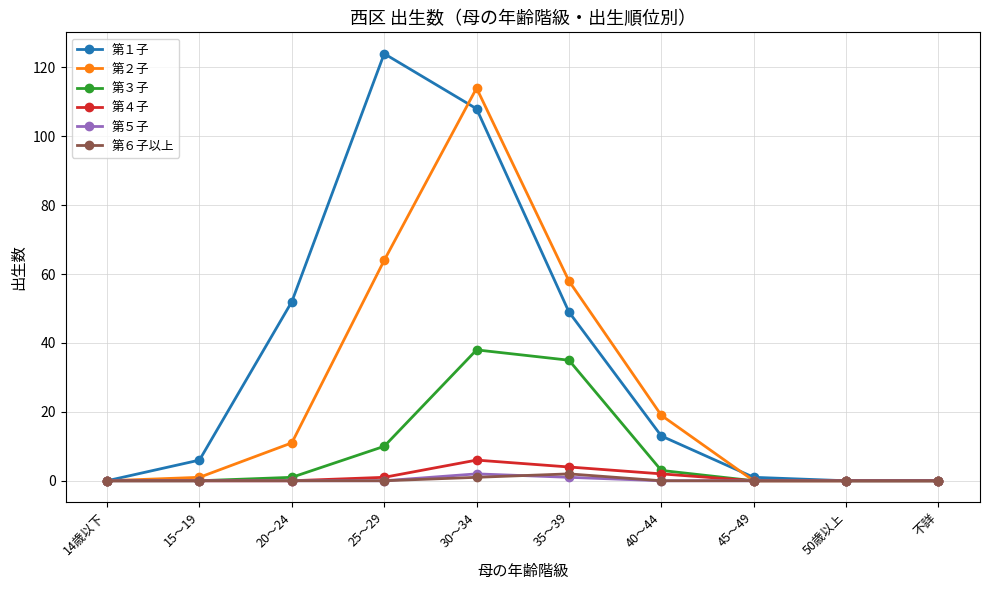

What is the label of the 4th point from the left?

25～29